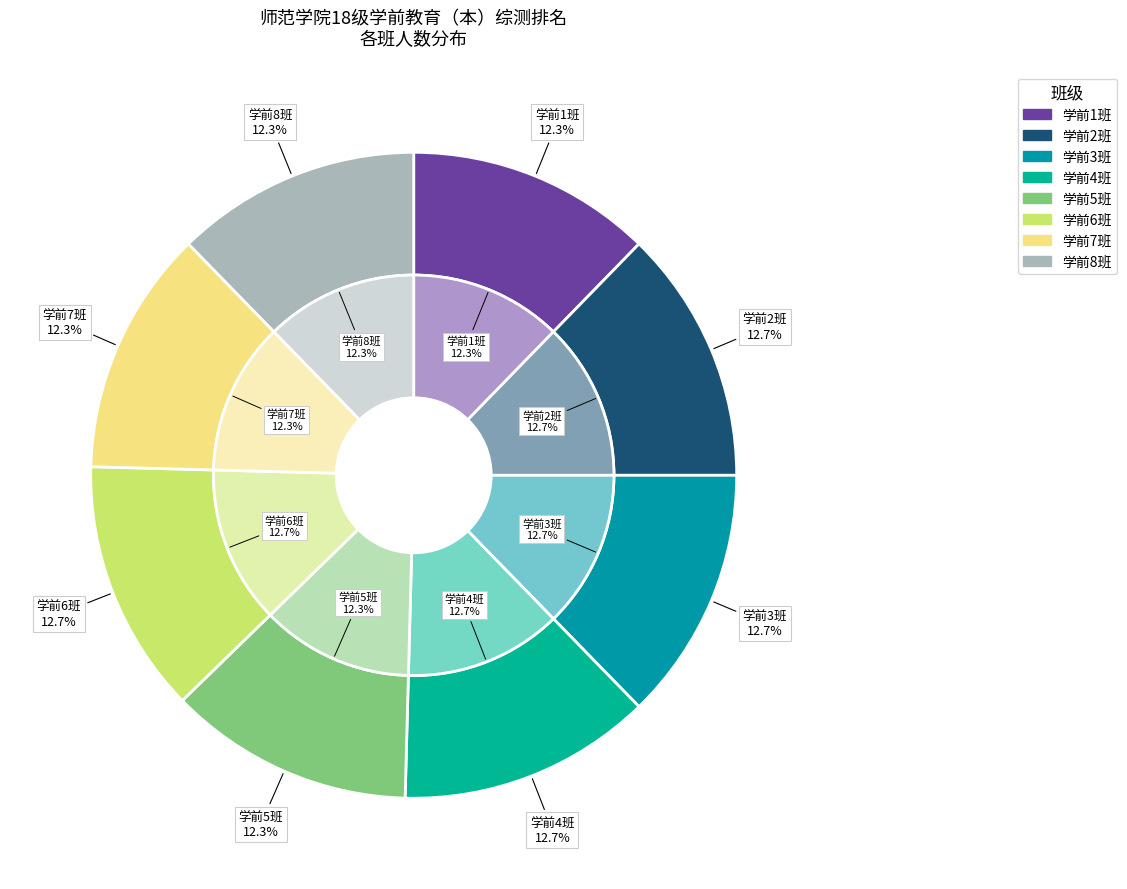

Do 学前1班 and 学前7班 together represent more than half of the pie?

No